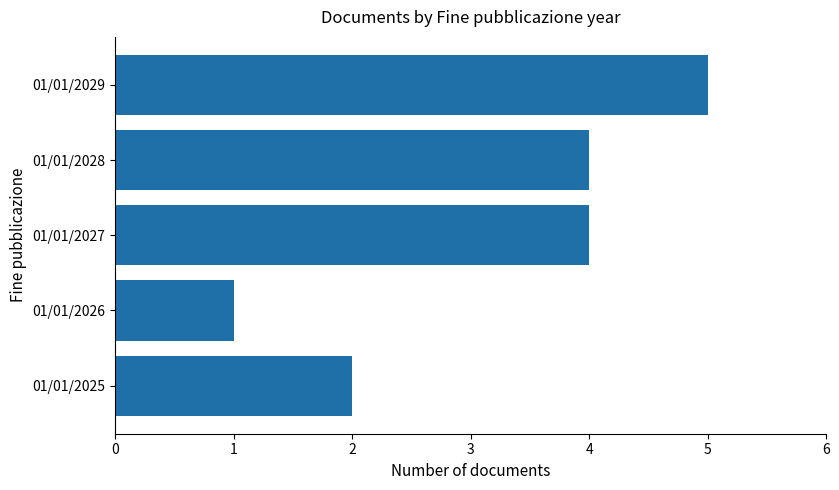

What is the difference between the second highest and minimum values?

3